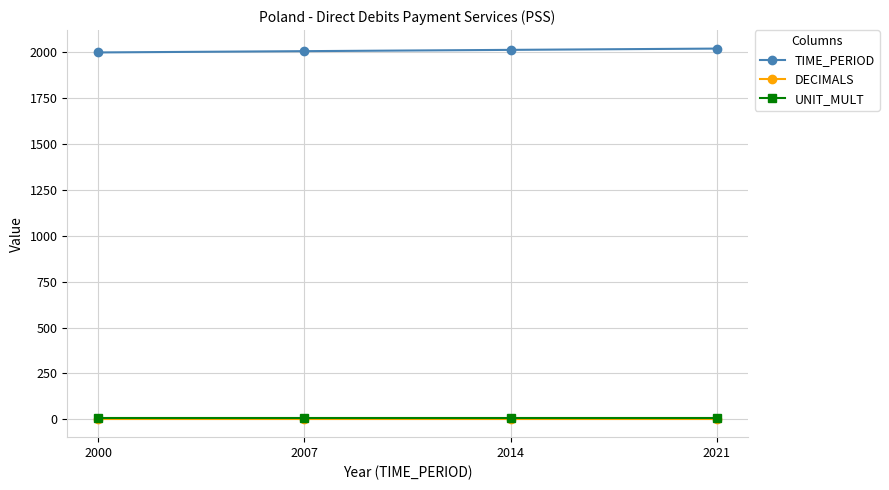

What is the sum of all UNIT_MULT values?

24